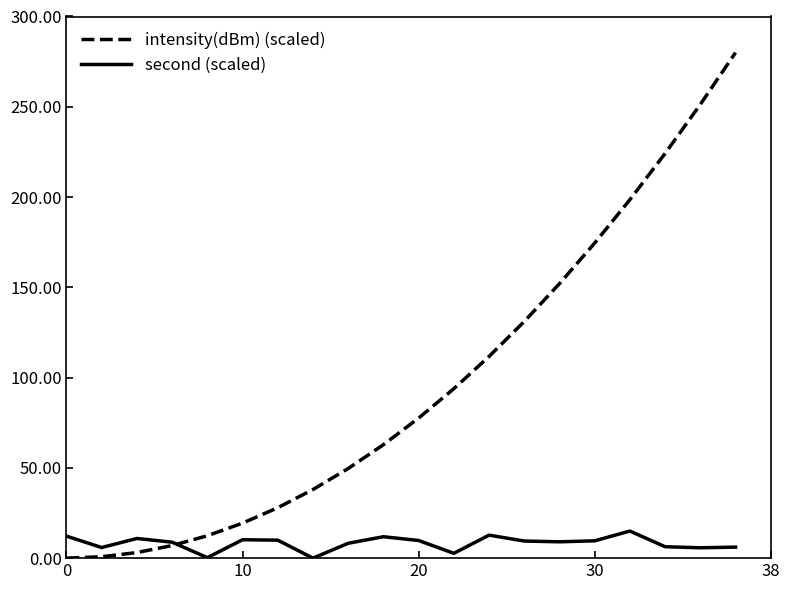

Which series has the widest spread of values?

intensity(dBm) (scaled)